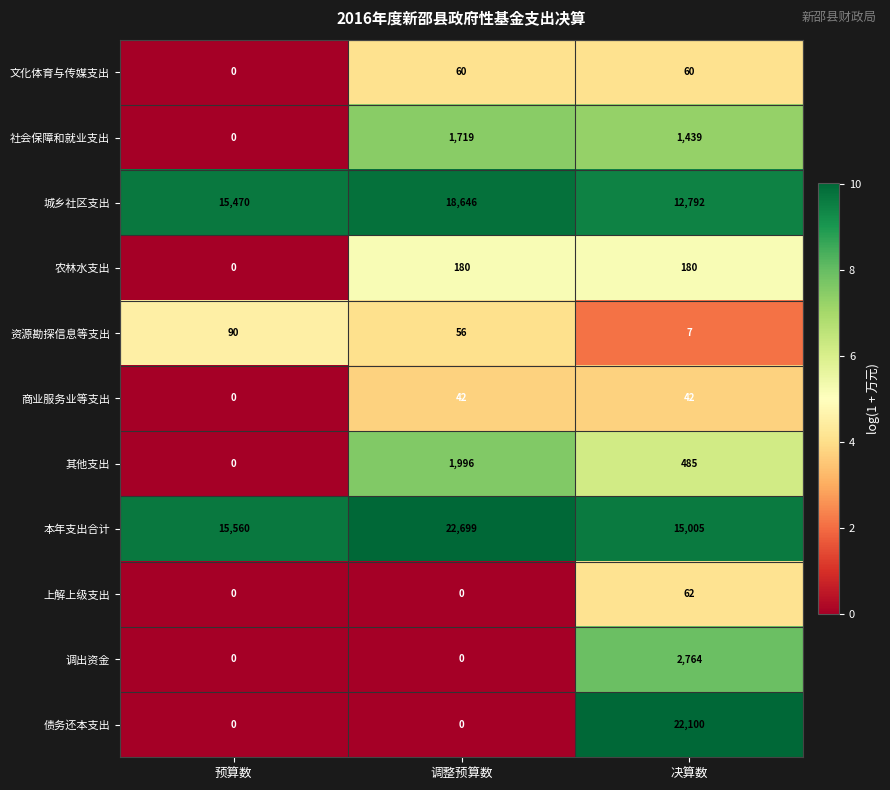

How many 商业服务业等支出 values are between 0 and 42?

3